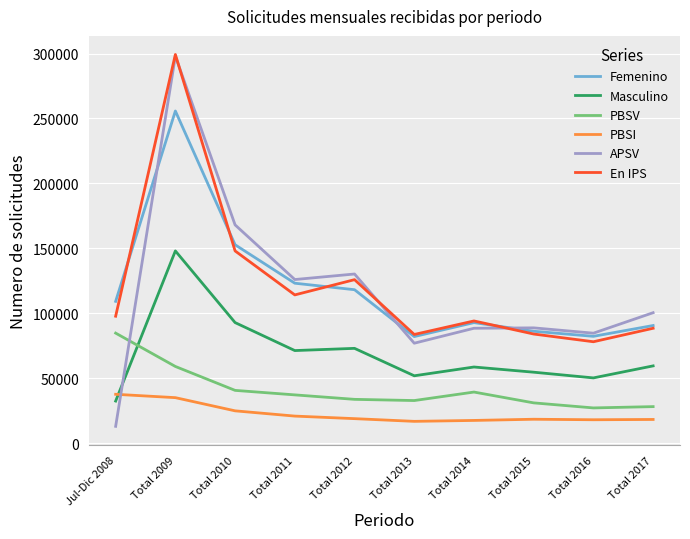

Between Jul-Dic 2008 and Total 2013, which series saw the biggest shift?

APSV